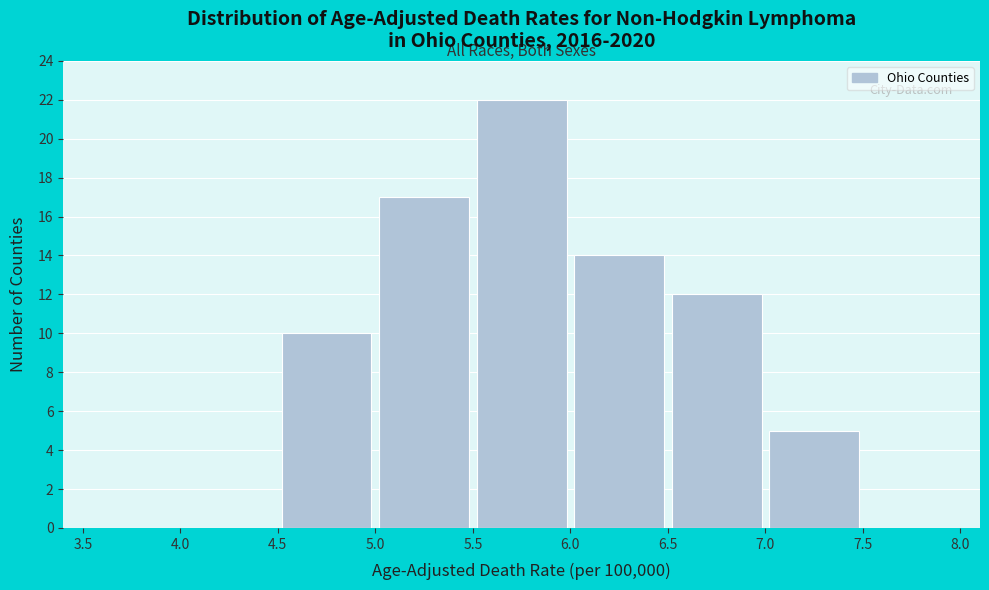

Which range on the x-axis has the tallest bar?

5.5 to 6.0